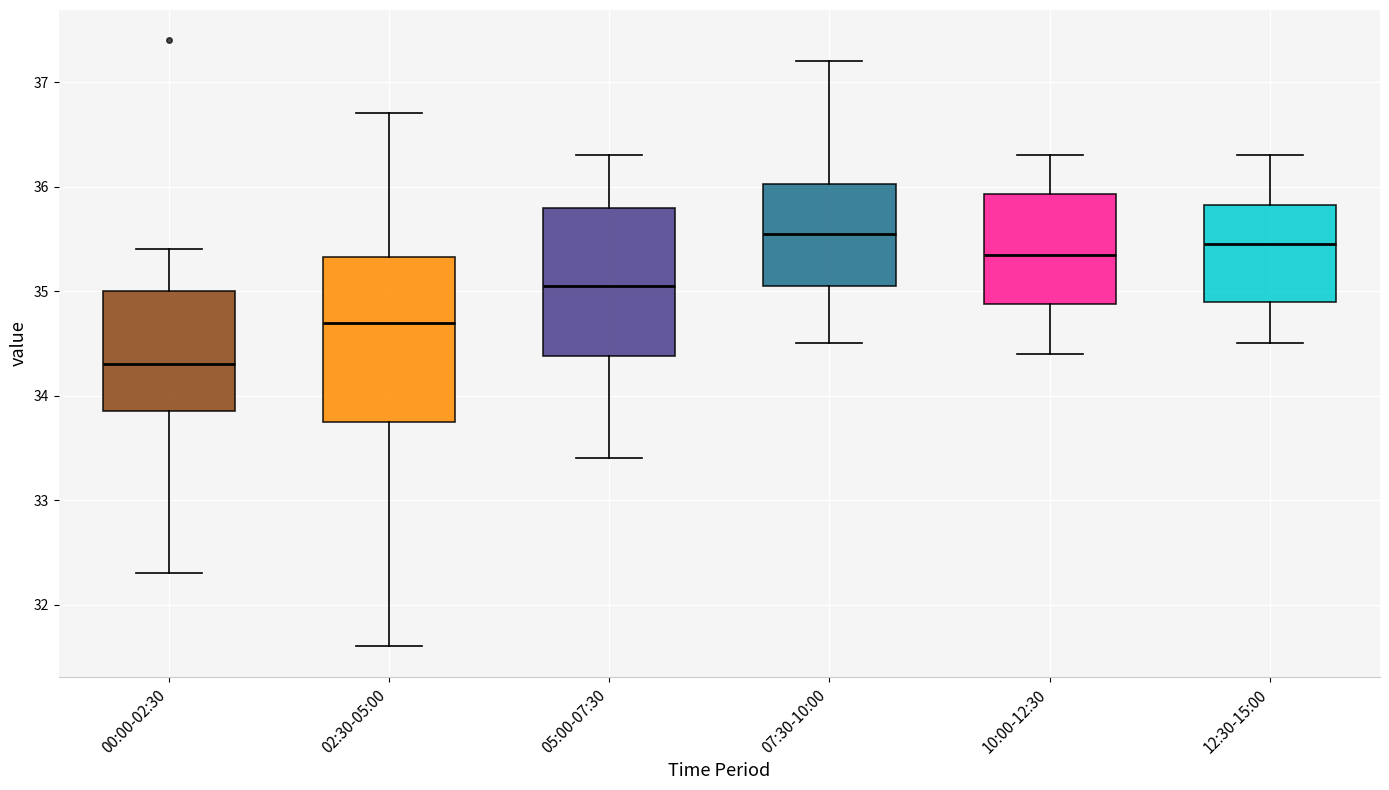

Comparing the boxes themselves (not the whiskers), which one is the tallest?

02:30-05:00